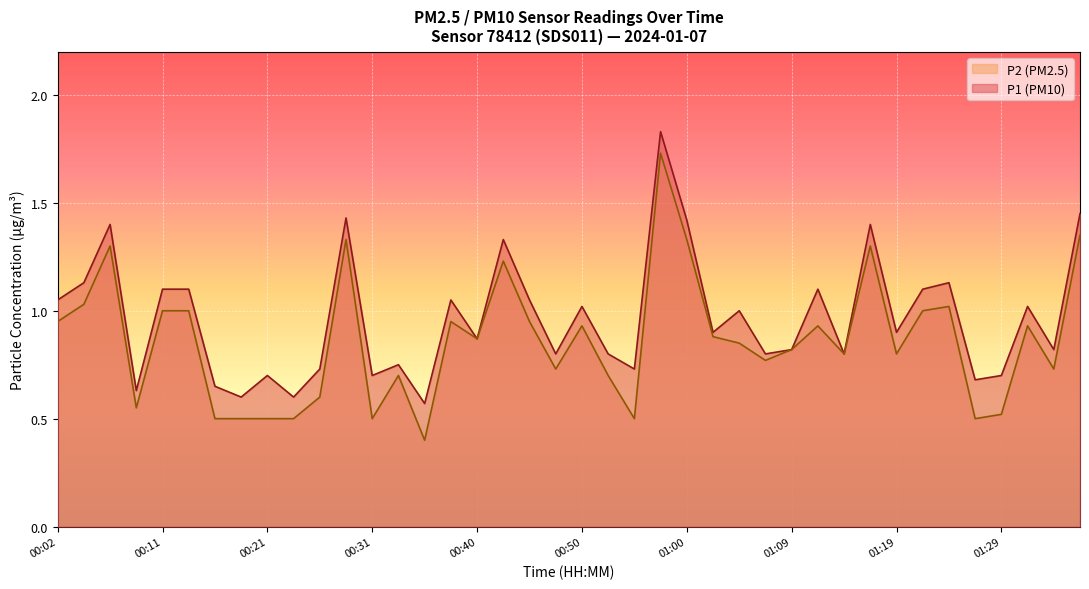

Reading left to right, transcribe all the data shown in this chart.

P1: 00:02=1.1	00:04=1.1	00:06=1.4	00:09=0.6	00:11=1.1	00:14=1.1	00:16=0.7	00:19=0.6	00:21=0.7	00:23=0.6	00:26=0.7	00:28=1.4	00:31=0.7	00:33=0.8	00:36=0.6	00:38=1.1	00:40=0.9	00:43=1.3	00:45=1.1	00:48=0.8	00:50=1.0	00:53=0.8	00:55=0.7	00:57=1.8	01:00=1.4	01:02=0.9	01:05=1.0	01:07=0.8	01:09=0.8	01:12=1.1	01:14=0.8	01:17=1.4	01:19=0.9	01:22=1.1	01:24=1.1	01:26=0.7	01:29=0.7	01:31=1.0	01:34=0.8	01:36=1.4
P2: 00:02=0.9	00:04=1.0	00:06=1.3	00:09=0.6	00:11=1.0	00:14=1.0	00:16=0.5	00:19=0.5	00:21=0.5	00:23=0.5	00:26=0.6	00:28=1.3	00:31=0.5	00:33=0.7	00:36=0.4	00:38=0.9	00:40=0.9	00:43=1.2	00:45=0.9	00:48=0.7	00:50=0.9	00:53=0.7	00:55=0.5	00:57=1.7	01:00=1.3	01:02=0.9	01:05=0.8	01:07=0.8	01:09=0.8	01:12=0.9	01:14=0.8	01:17=1.3	01:19=0.8	01:22=1.0	01:24=1.0	01:26=0.5	01:29=0.5	01:31=0.9	01:34=0.7	01:36=1.4